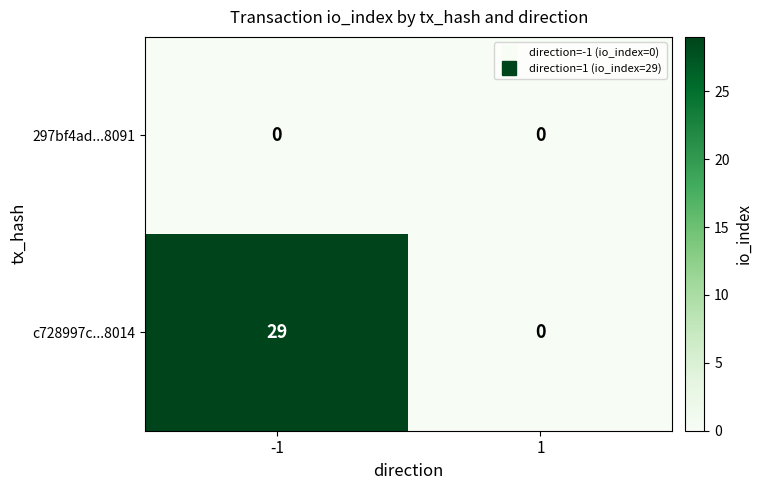

How many categories are shown in the chart?

2